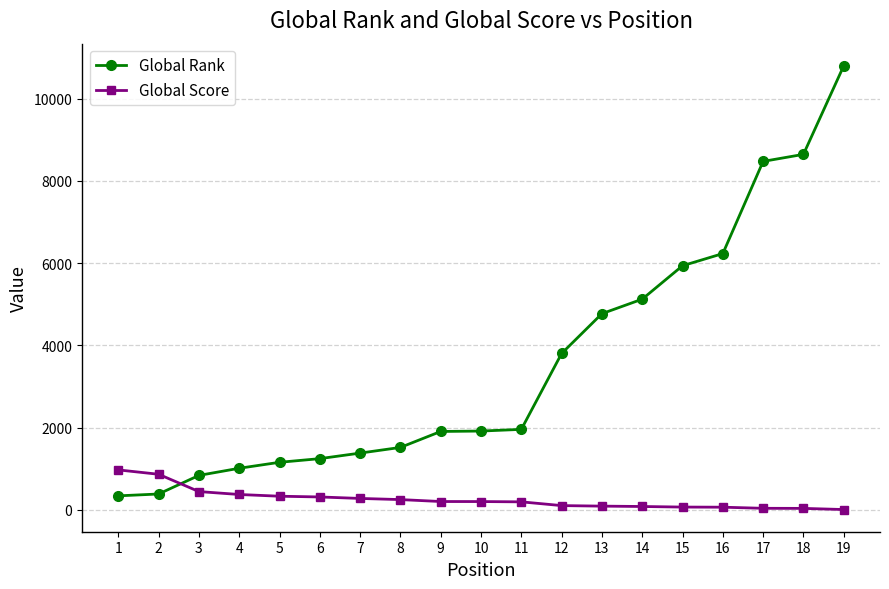

List the series in order of their overall mean, highest first.

Global Rank, Global Score